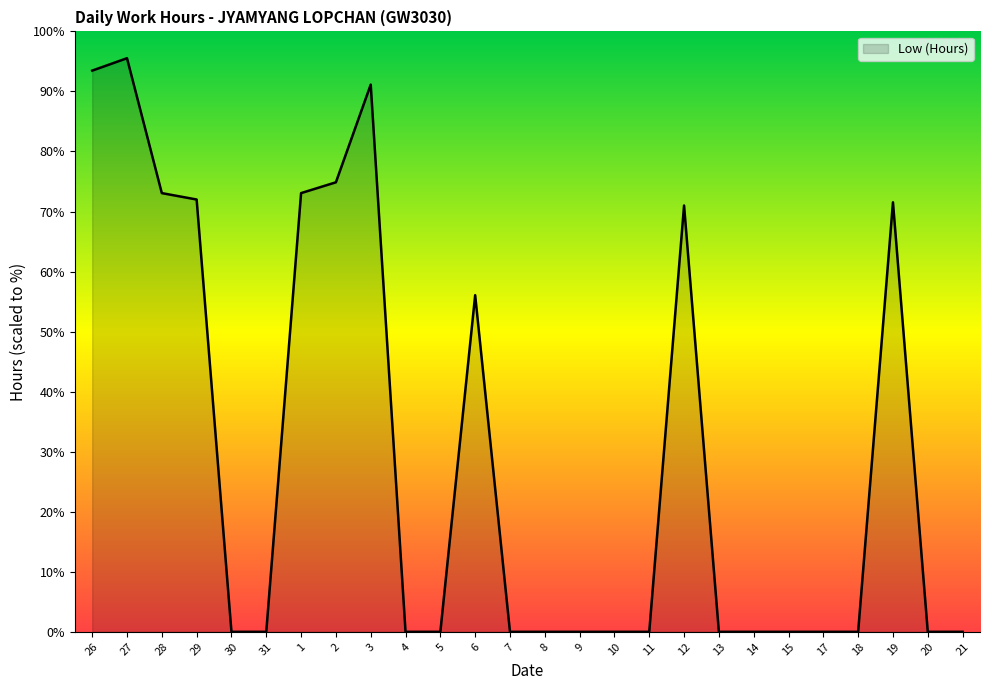

Which category has the highest value across all series?

27